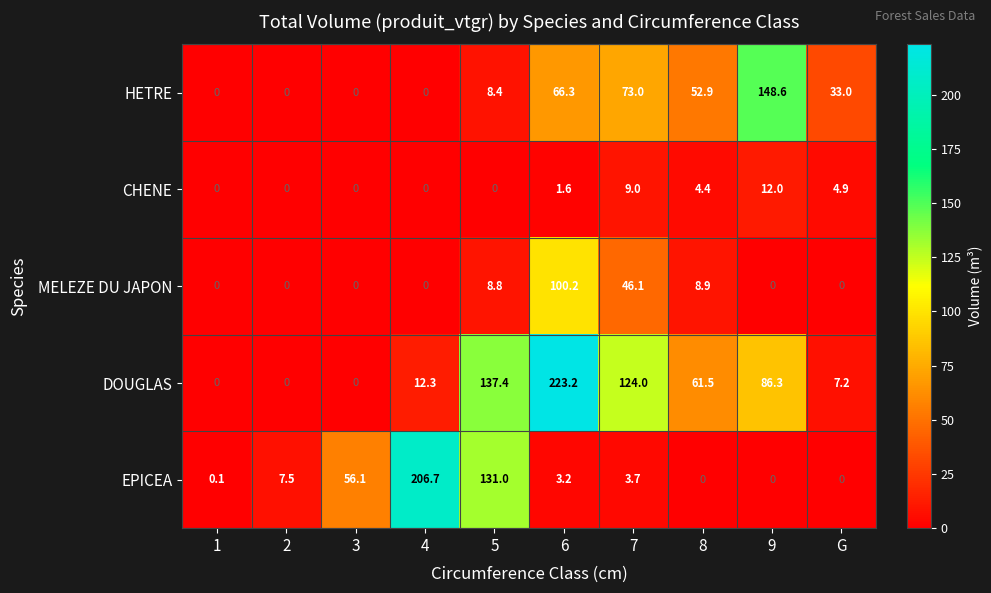

The CHENE series shows 8.1 at 2. True or false?

False